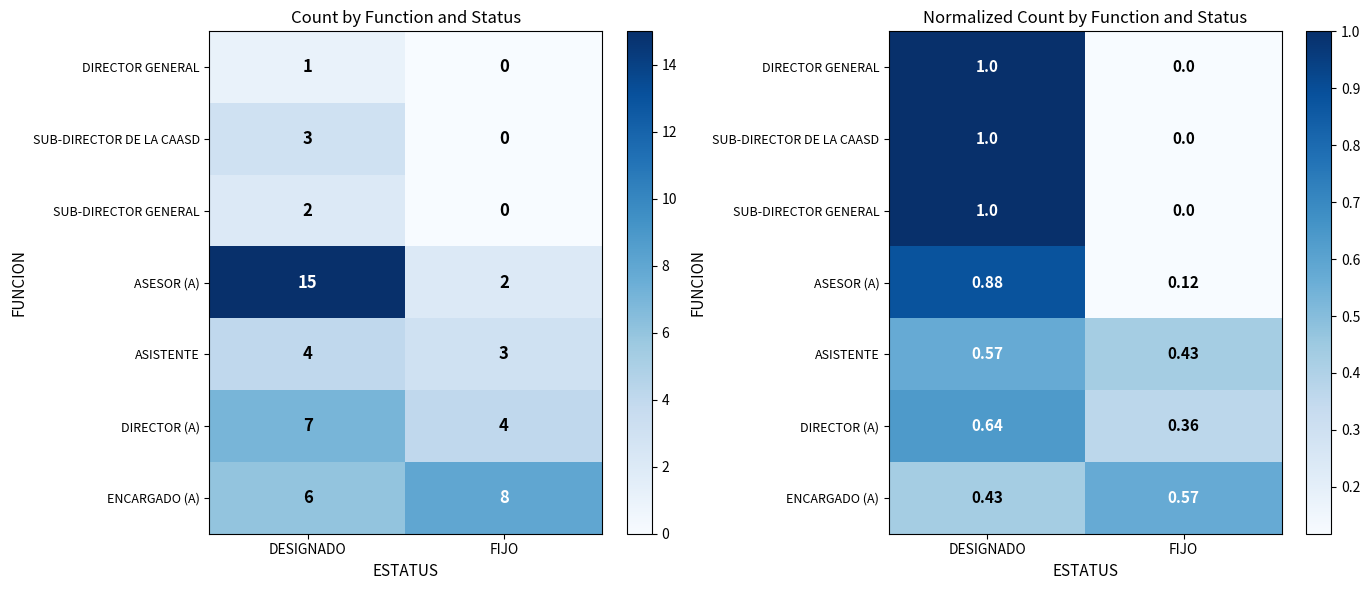

What is the maximum value for ENCARGADO (A)?

0.6